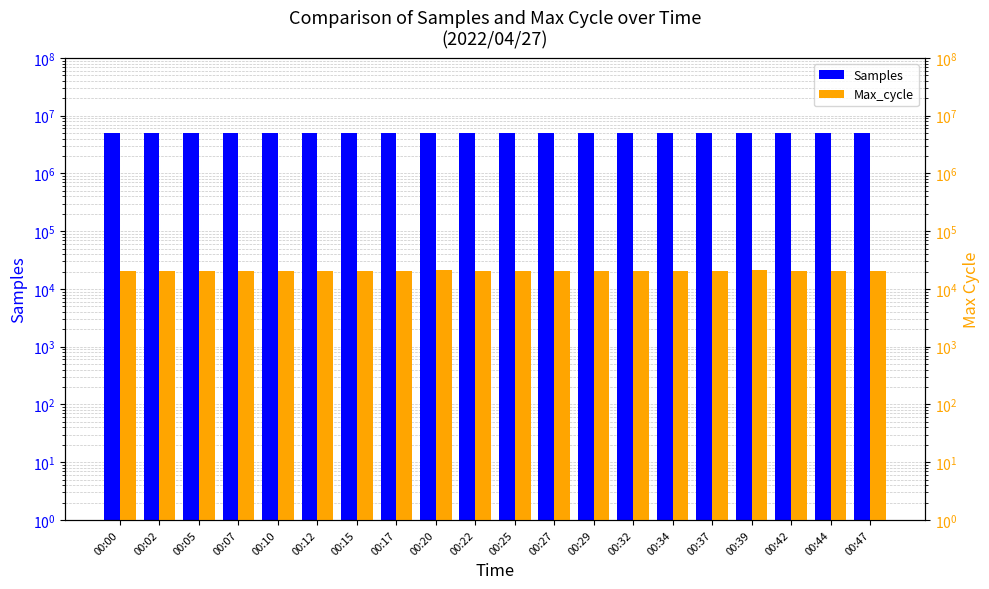

What are all the series names shown in the legend?

Samples, Max_cycle